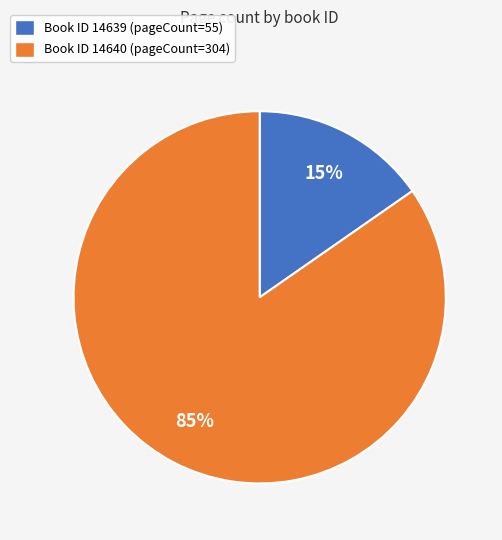

Which category accounts for the majority?

Book ID 14640 (pageCount=304)